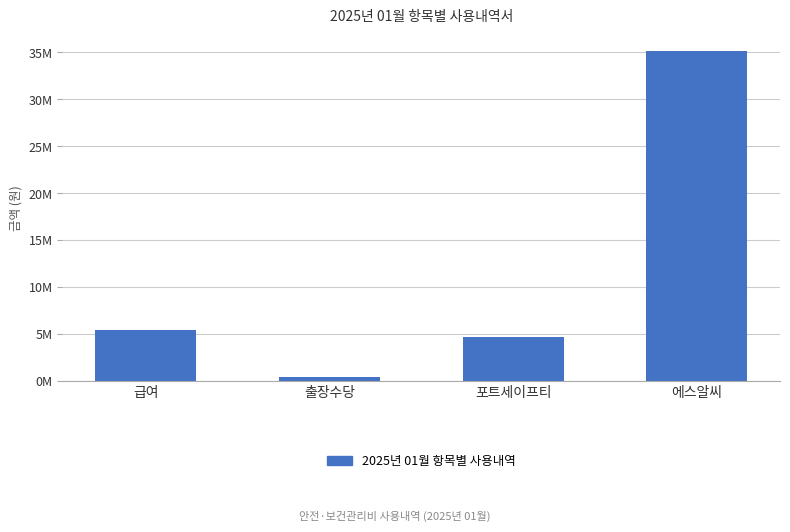

List the labels in order of value, largest first.

에스알씨, 급여, 포트세이프티, 출장수당